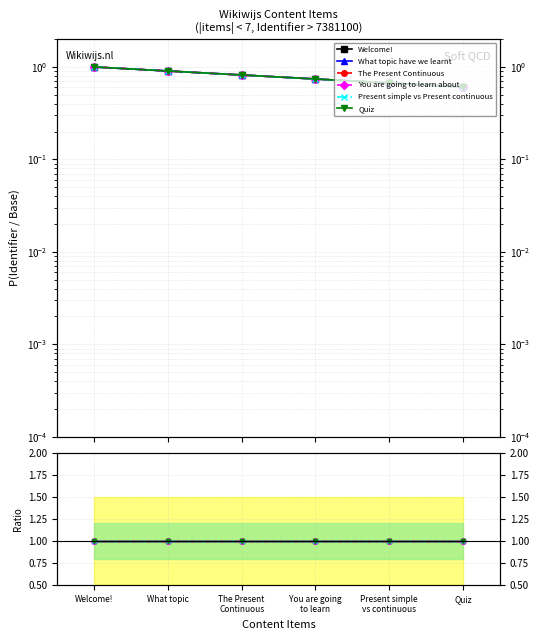

What is the greatest value displayed?

1.0